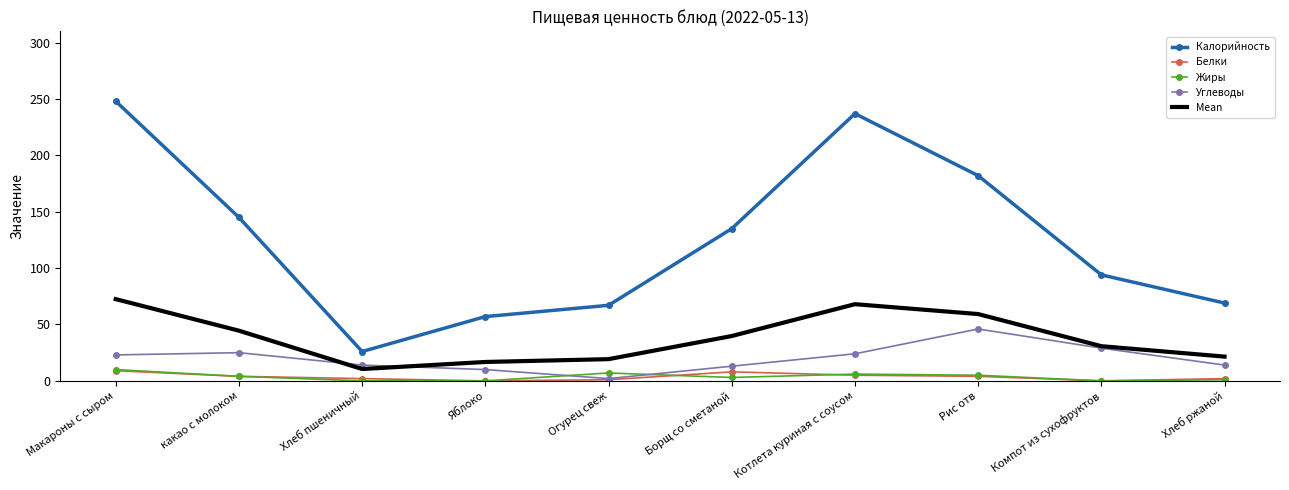

What value does the Mean series have at Компот из сухофруктов?

30.8